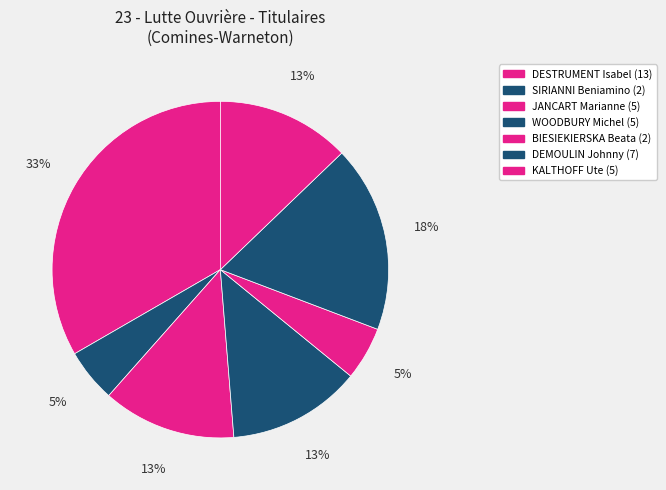

What percentage is NOT represented by KALTHOFF Ute?

87.2%